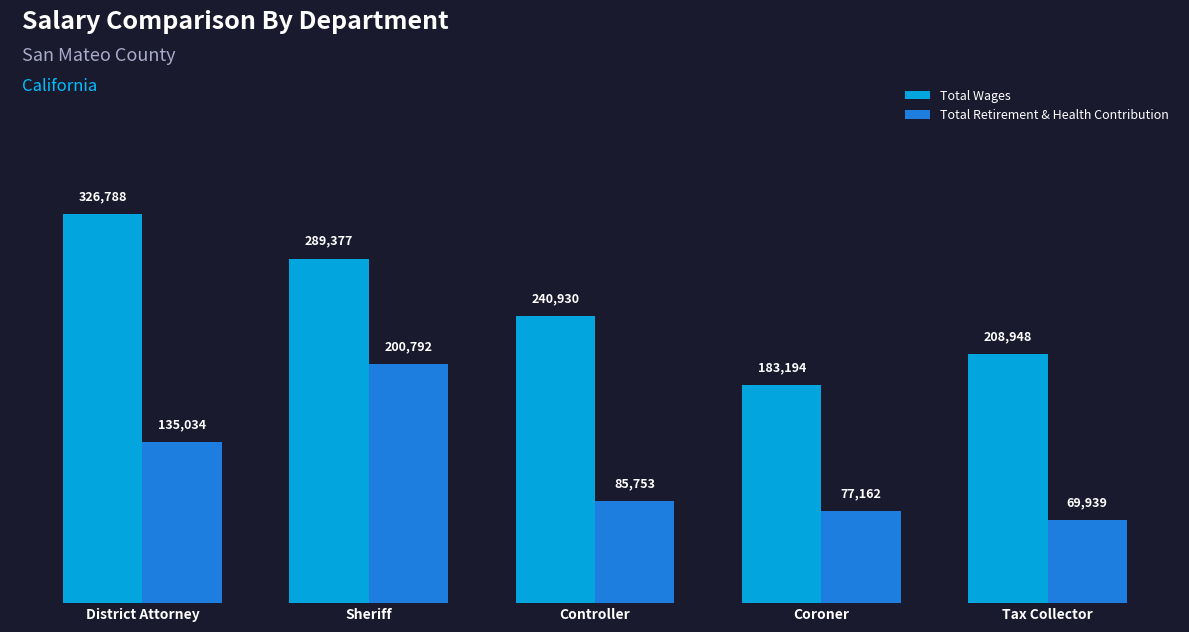

What is the sum of all Total Wages values?

1249237